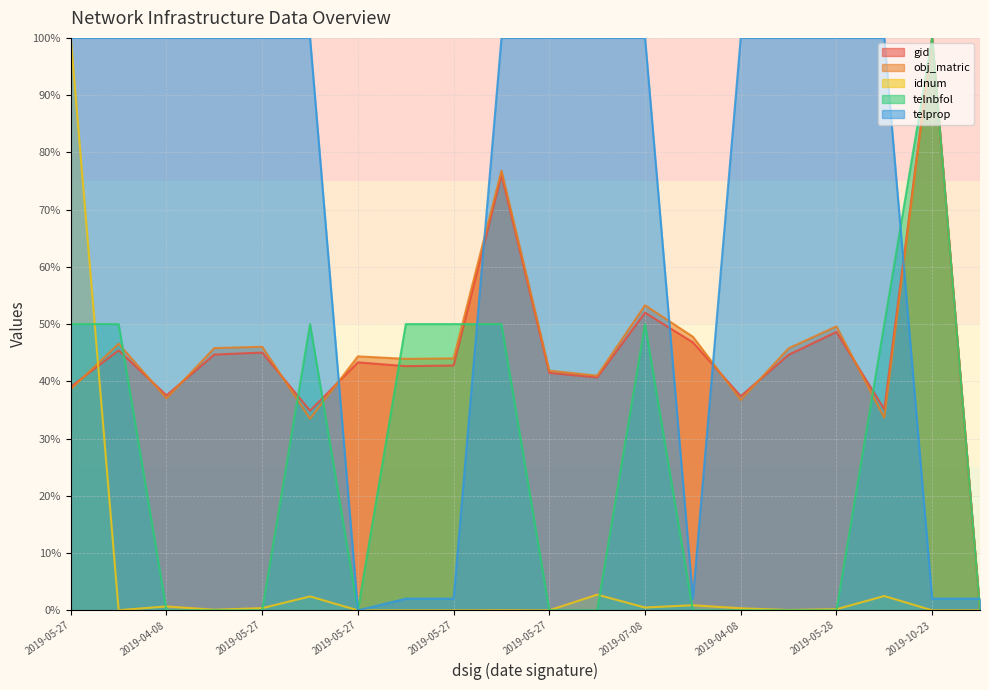

Where do idnum and telnbfol first cross each other?

2019-05-27 and 2019-05-28